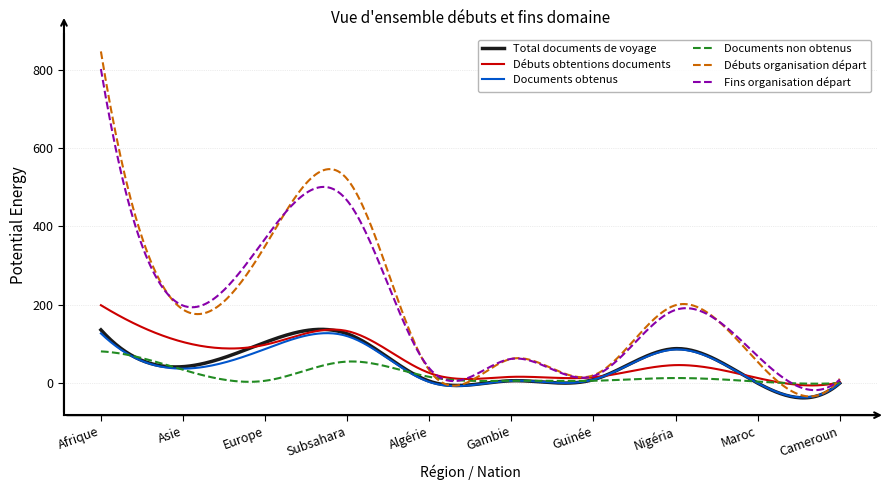

What is the lowest value of the Débuts organisation départ series?

-34.1